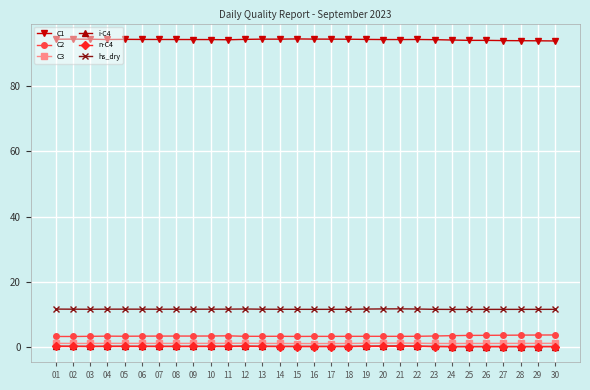

Is the value of C3 at 14 greater than the value of C1 at 23?

No